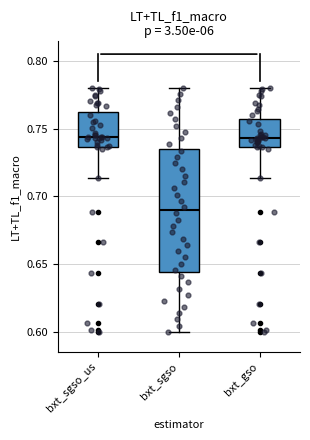

Reading left to right, read every box against the y-axis: the position of its median line, the range the box covers, and the ends of its whiskers. The values are not printed on the chart, so give them approximately, as read against the axis.

bxt_sgso_us: median 0.745, box 0.735 to 0.760, whiskers 0.715 to 0.780
bxt_sgso: median 0.690, box 0.645 to 0.735, whiskers 0.600 to 0.780
bxt_gso: median 0.745, box 0.735 to 0.755, whiskers 0.715 to 0.780